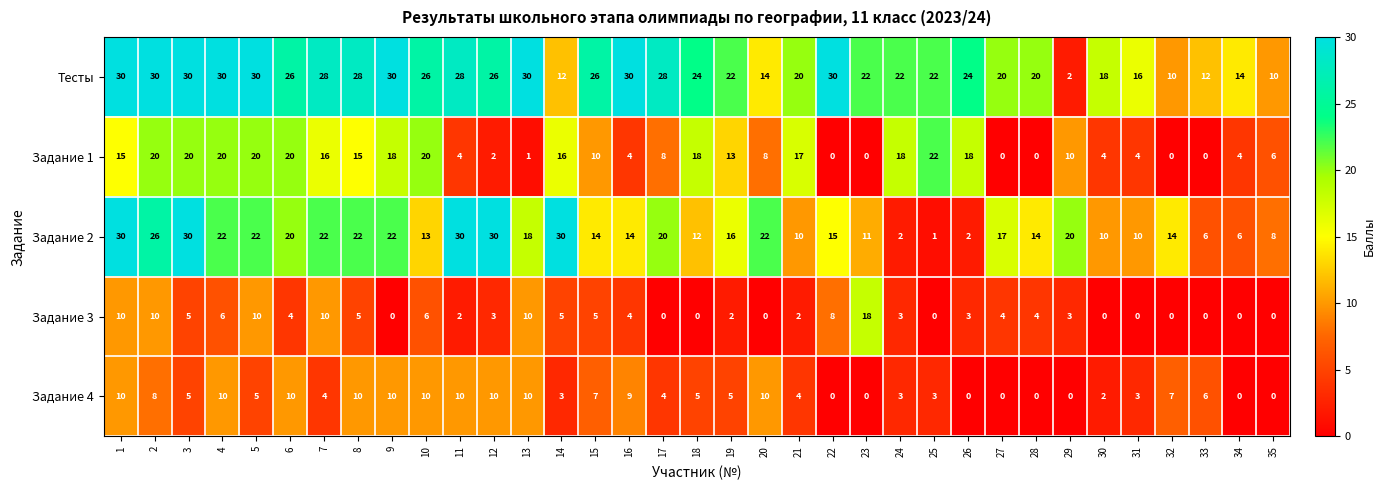

What is the total value across all series at 21?

53